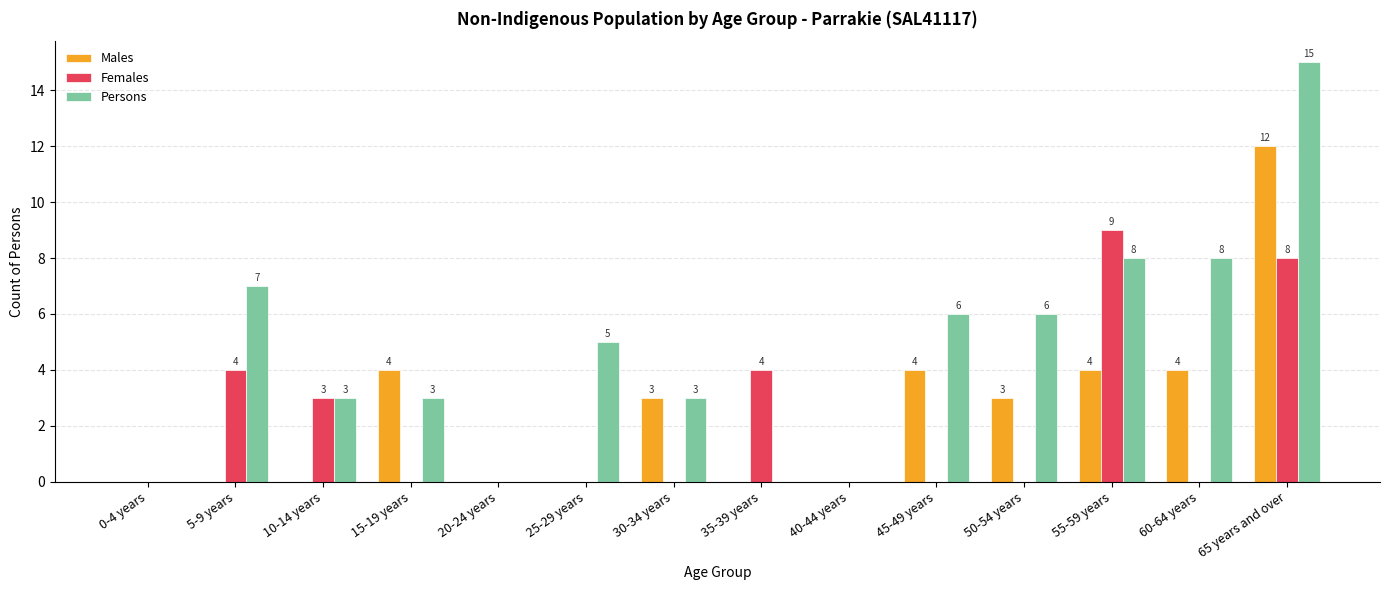

Reading right to left, transcribe all the data shown in this chart.

Males: 65 years and over=12	60-64 years=4	55-59 years=4	50-54 years=3	45-49 years=4	40-44 years=0	35-39 years=0	30-34 years=3	25-29 years=0	20-24 years=0	15-19 years=4	10-14 years=0	5-9 years=0	0-4 years=0
Females: 65 years and over=8	60-64 years=0	55-59 years=9	50-54 years=0	45-49 years=0	40-44 years=0	35-39 years=4	30-34 years=0	25-29 years=0	20-24 years=0	15-19 years=0	10-14 years=3	5-9 years=4	0-4 years=0
Persons: 65 years and over=15	60-64 years=8	55-59 years=8	50-54 years=6	45-49 years=6	40-44 years=0	35-39 years=0	30-34 years=3	25-29 years=5	20-24 years=0	15-19 years=3	10-14 years=3	5-9 years=7	0-4 years=0